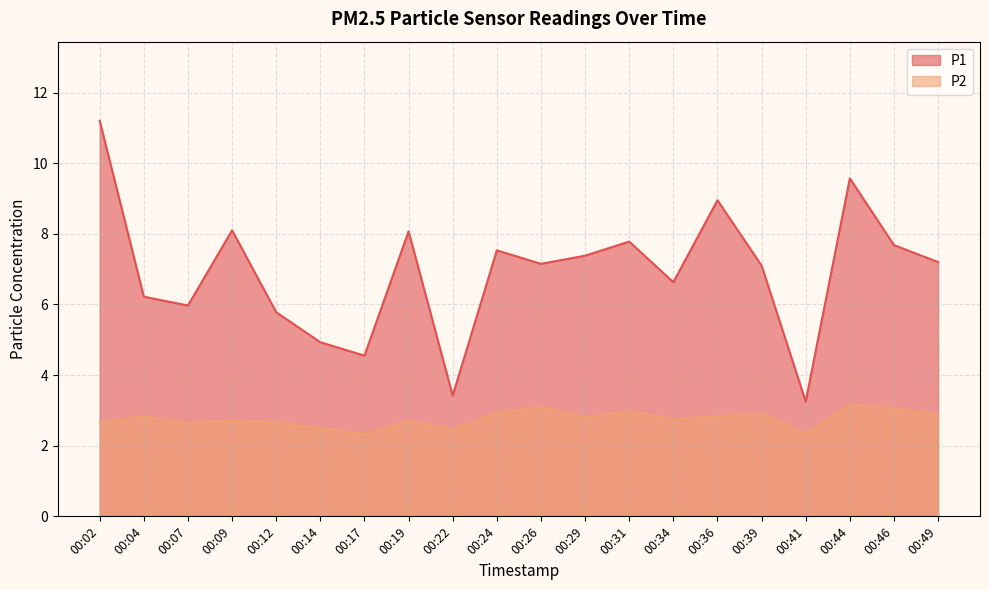

What is the difference between the P1 values at 00:29 and 00:22?

4.0